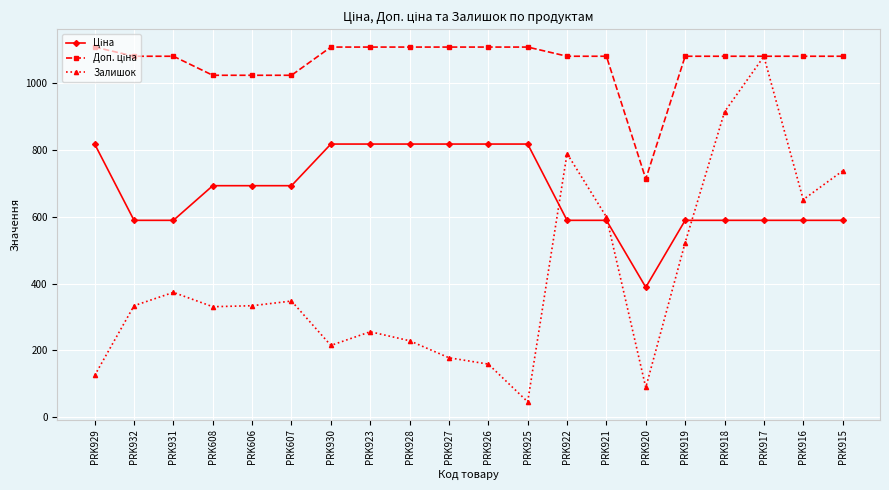

How many lines are shown in the chart?

3